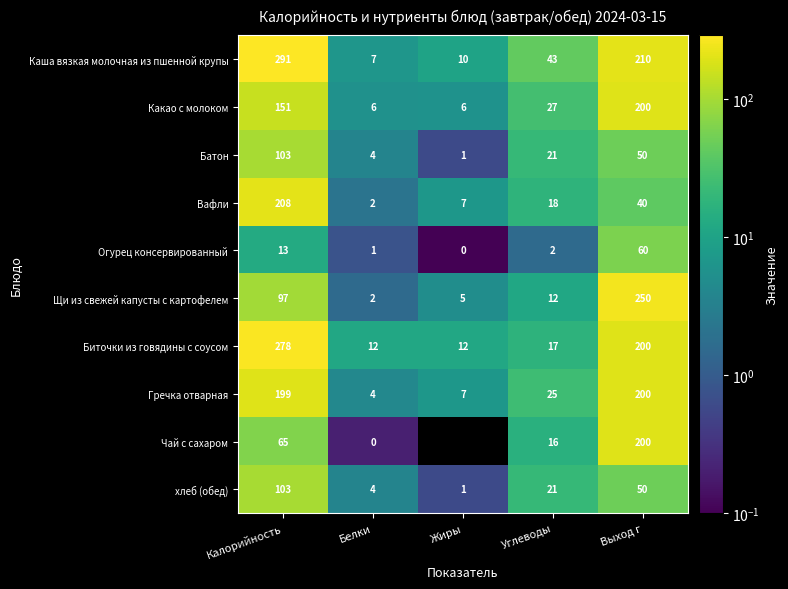

List the labels in order of хлеб (обед) value, largest first.

Калорийность, Выход г, Углеводы, Белки, Жиры